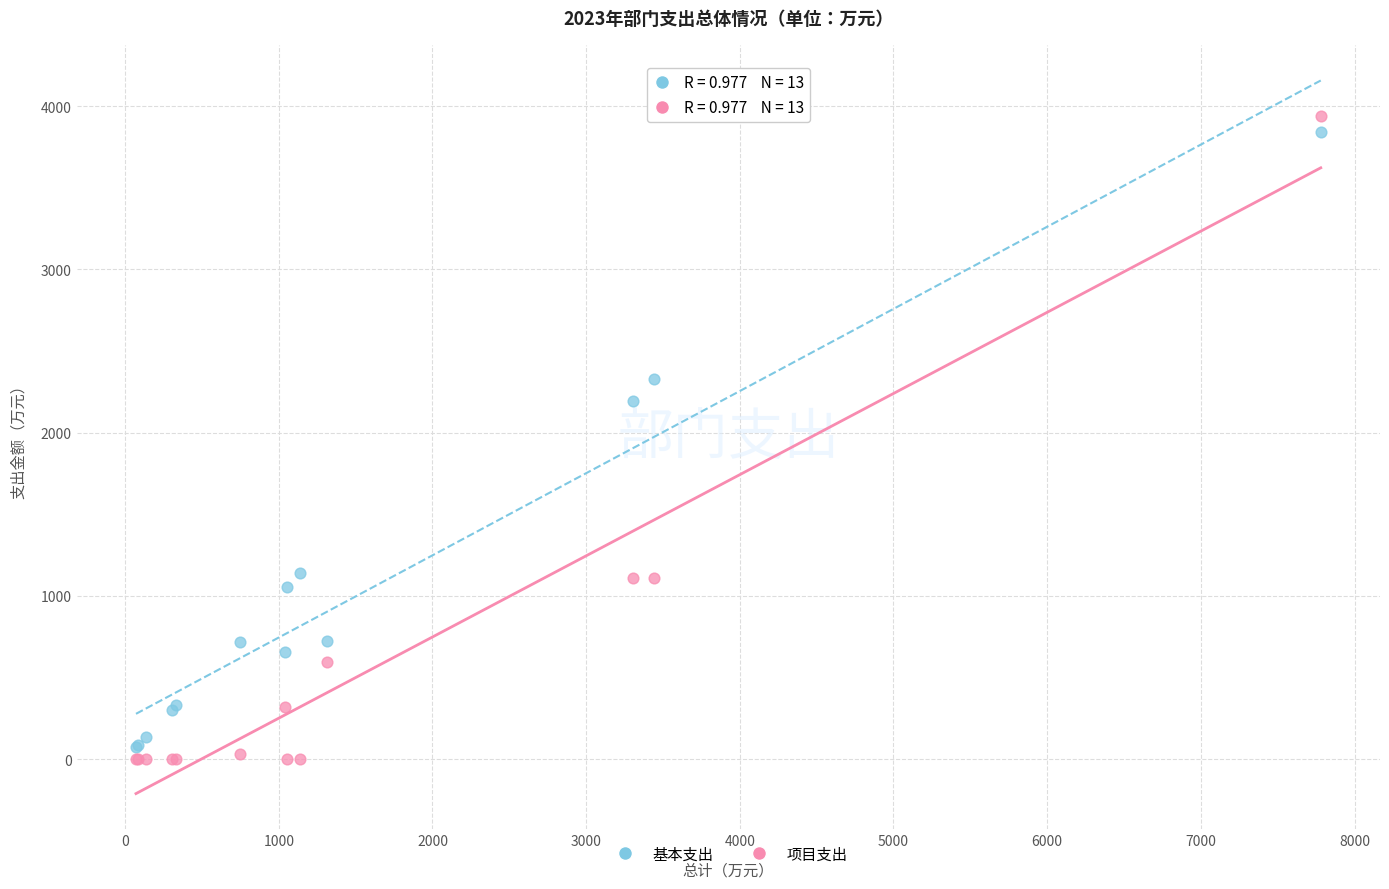

Which series has the largest Y range (max minus min)?

项目支出